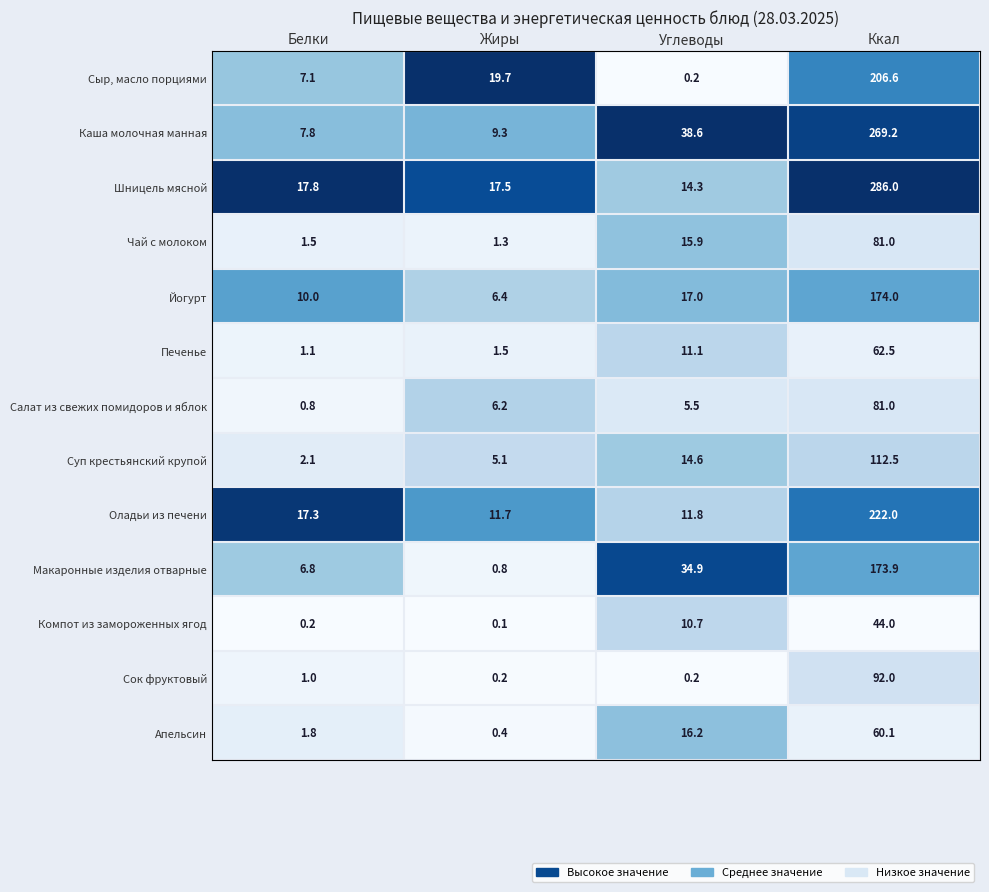

At Жиры, list the series in order from smallest to largest.

Компот из замороженных ягод, Сок фруктовый, Апельсин, Макаронные изделия отварные, Чай с молоком, Печенье, Суп крестьянский крупой, Салат из свежих помидоров и яблок, Йогурт, Каша молочная манная, Оладьи из печени, Шницель мясной, Сыр, масло порциями